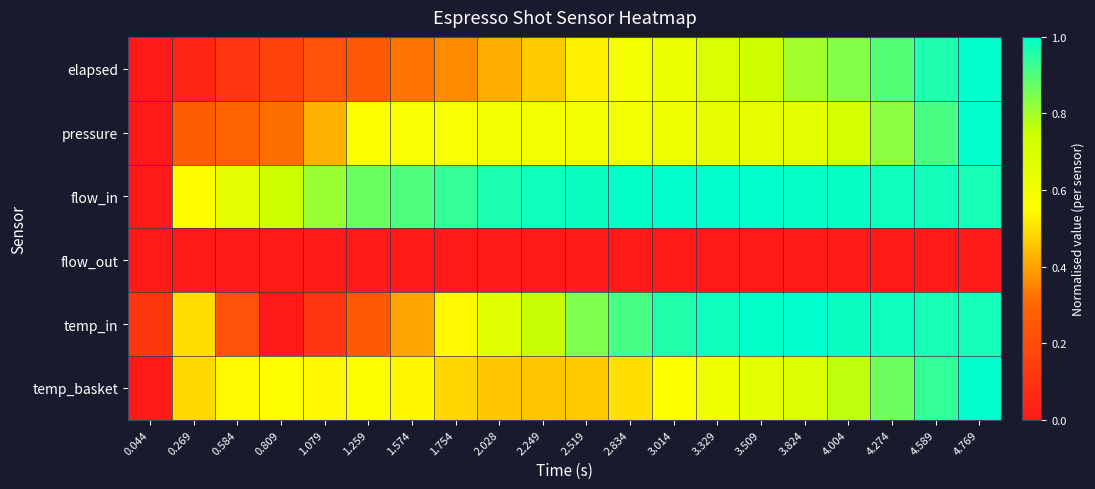

Reading right to left, what are all the values shown in this chart?

elapsed: 4.769=1.0	4.589=1.0	4.274=0.9	4.004=0.8	3.824=0.8	3.509=0.7	3.329=0.7	3.014=0.6	2.834=0.6	2.519=0.5	2.249=0.5	2.028=0.4	1.754=0.4	1.574=0.3	1.259=0.3	1.079=0.2	0.809=0.2	0.584=0.1	0.269=0.0	0.044=0.0
pressure: 4.769=1.0	4.589=0.9	4.274=0.8	4.004=0.7	3.824=0.6	3.509=0.6	3.329=0.6	3.014=0.6	2.834=0.6	2.519=0.6	2.249=0.6	2.028=0.6	1.754=0.6	1.574=0.6	1.259=0.6	1.079=0.4	0.809=0.3	0.584=0.3	0.269=0.3	0.044=0.0
flow_in: 4.769=1.0	4.589=1.0	4.274=1.0	4.004=1.0	3.824=1.0	3.509=1.0	3.329=1.0	3.014=1.0	2.834=1.0	2.519=1.0	2.249=1.0	2.028=1.0	1.754=0.9	1.574=0.9	1.259=0.9	1.079=0.8	0.809=0.7	0.584=0.6	0.269=0.5	0.044=0.0
flow_out: 4.769=0.0	4.589=0.0	4.274=0.0	4.004=0.0	3.824=0.0	3.509=0.0	3.329=0.0	3.014=0.0	2.834=0.0	2.519=0.0	2.249=0.0	2.028=0.0	1.754=0.0	1.574=0.0	1.259=0.0	1.079=0.0	0.809=0.0	0.584=0.0	0.269=0.0	0.044=0.0
temp_in: 4.769=1.0	4.589=1.0	4.274=1.0	4.004=1.0	3.824=1.0	3.509=1.0	3.329=1.0	3.014=1.0	2.834=0.9	2.519=0.8	2.249=0.8	2.028=0.7	1.754=0.5	1.574=0.4	1.259=0.3	1.079=0.1	0.809=0.0	0.584=0.2	0.269=0.5	0.044=0.1
temp_basket: 4.769=1.0	4.589=0.9	4.274=0.9	4.004=0.8	3.824=0.7	3.509=0.7	3.329=0.6	3.014=0.6	2.834=0.5	2.519=0.5	2.249=0.5	2.028=0.5	1.754=0.5	1.574=0.5	1.259=0.6	1.079=0.5	0.809=0.5	0.584=0.5	0.269=0.5	0.044=0.0